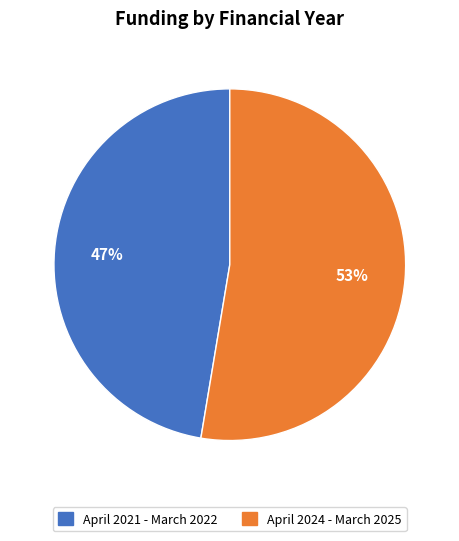

True or false: April 2021 - March 2022 accounts for 40% of the total.

False